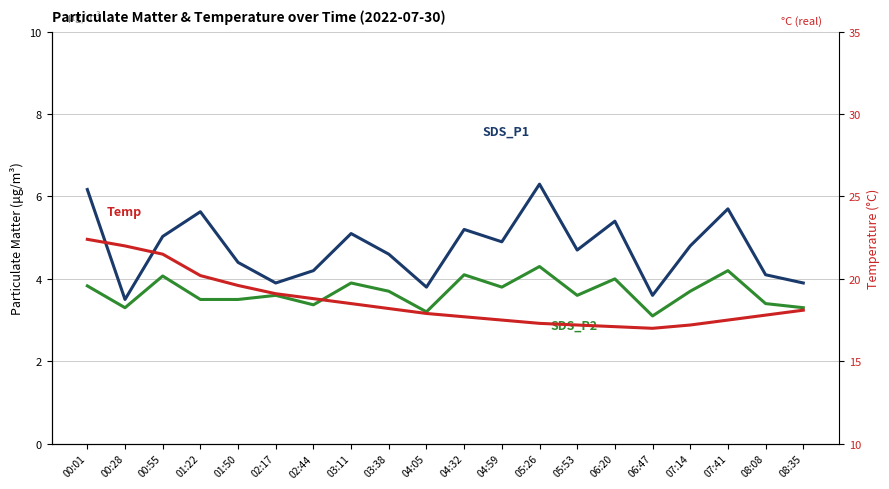

At which category is the sum across all series the highest?

00:01